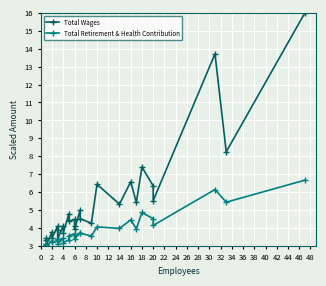

List the series in order of their overall mean, highest first.

Total Wages, Total Retirement & Health Contribution